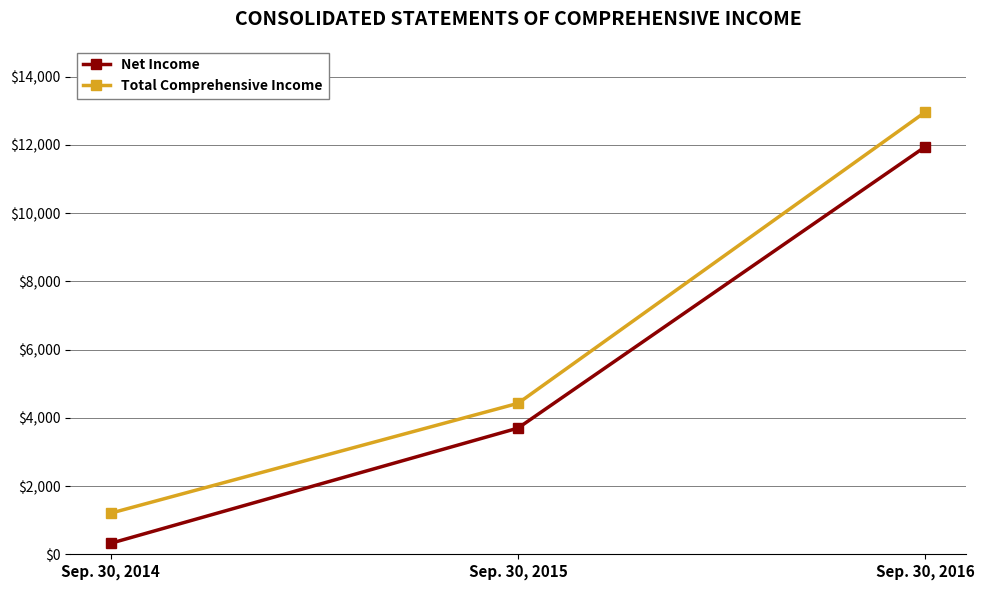

At which category is the sum across all series the highest?

Sep. 30, 2016